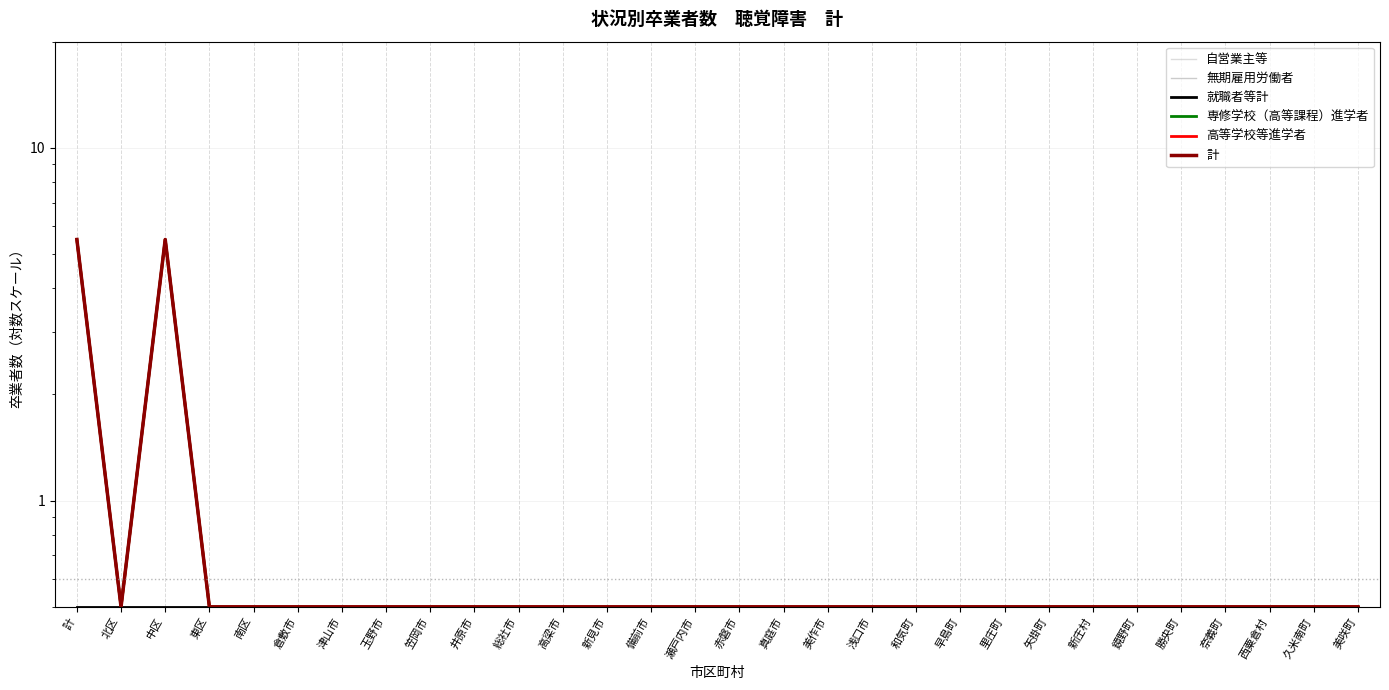

What is the highest value of the 専修学校（高等課程）進学者 series?

5.5